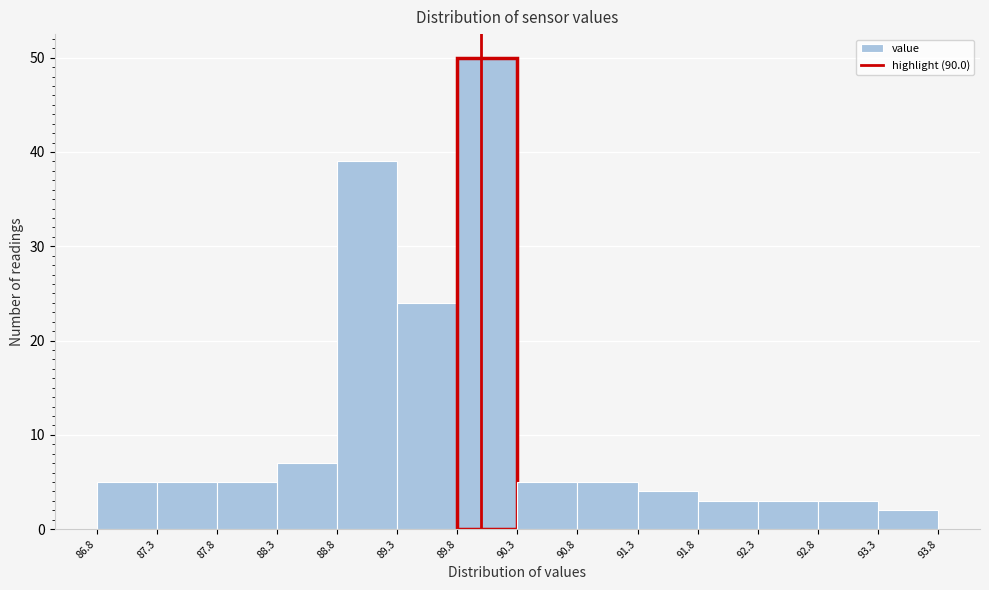

Over which range of the x-axis is the bar tallest?

89.8 to 90.3